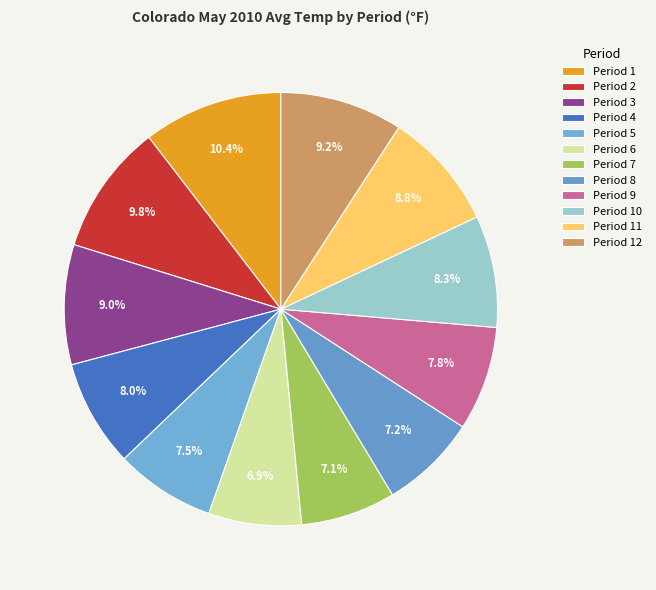

Count the number of slices in the pie.

12